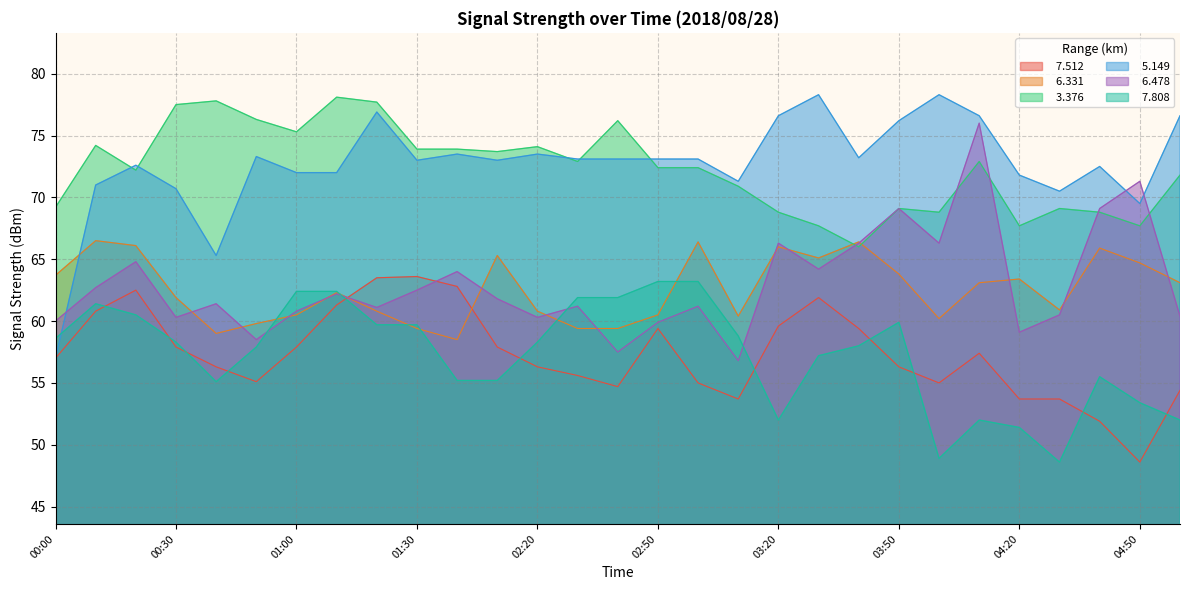

How many distinct data groups are displayed?

6